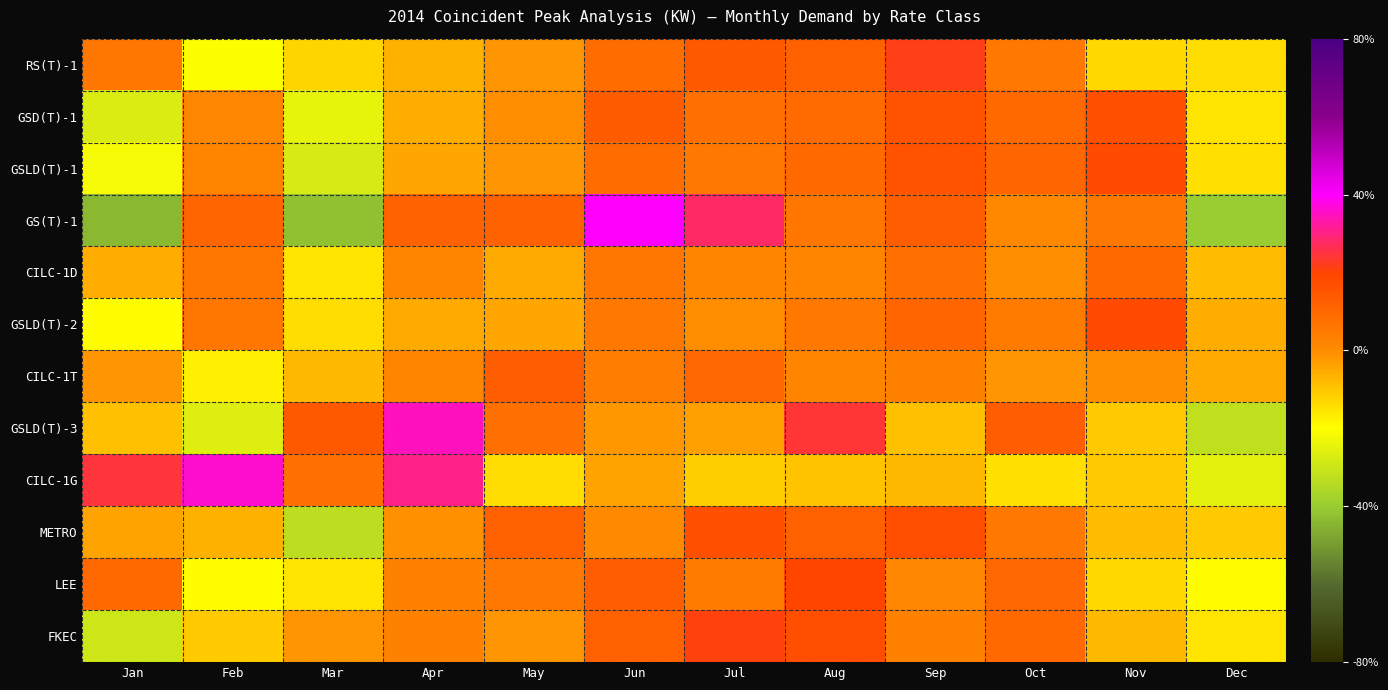

At how many categories does at least one series exceed 38?

1